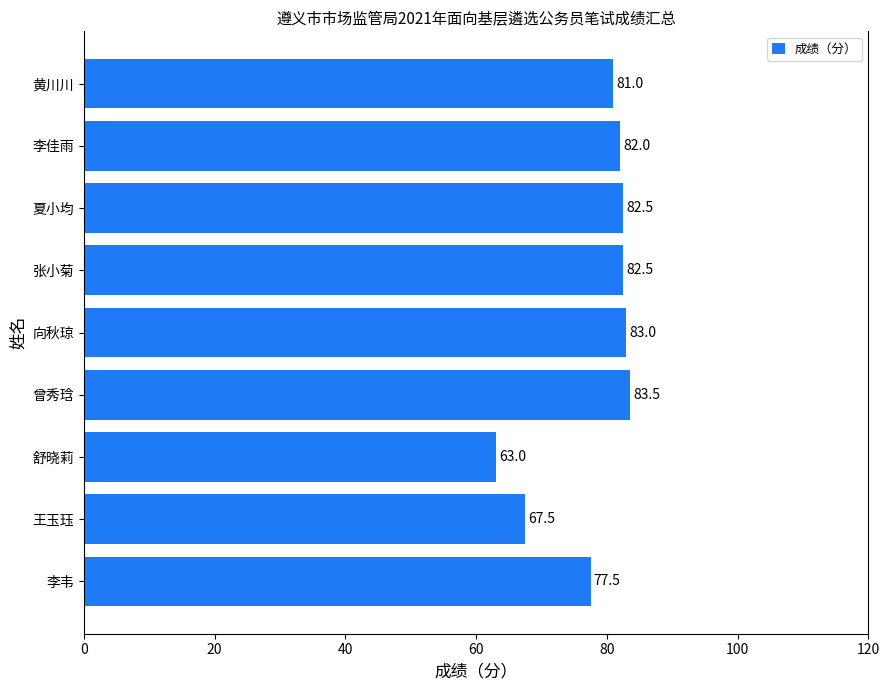

How many distinct data groups are displayed?

1